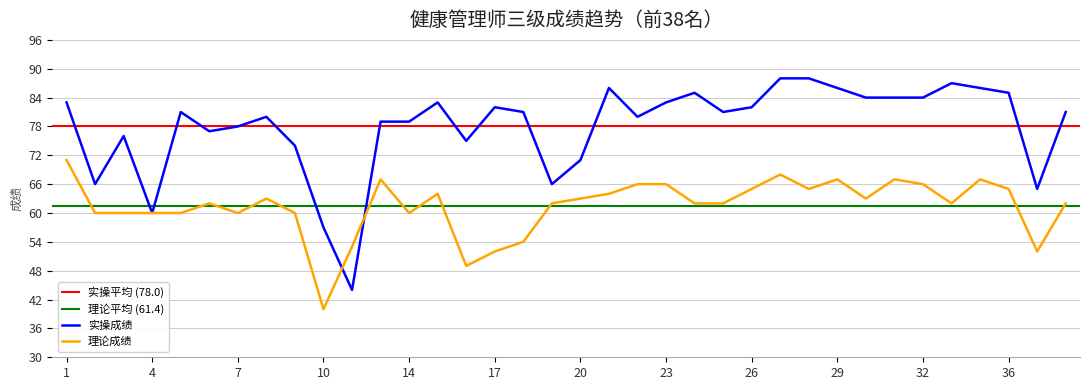

At which label does 理论成绩 first exceed 62?

1